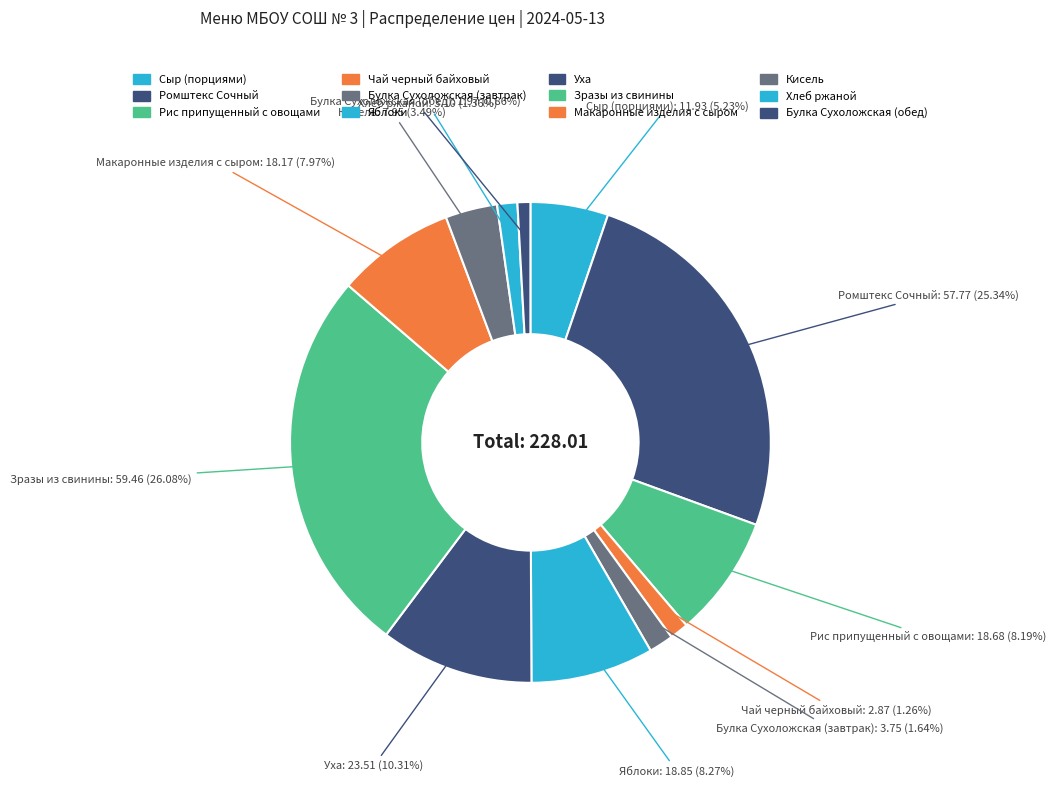

To the nearest percent, what is the average slice percentage?

8%